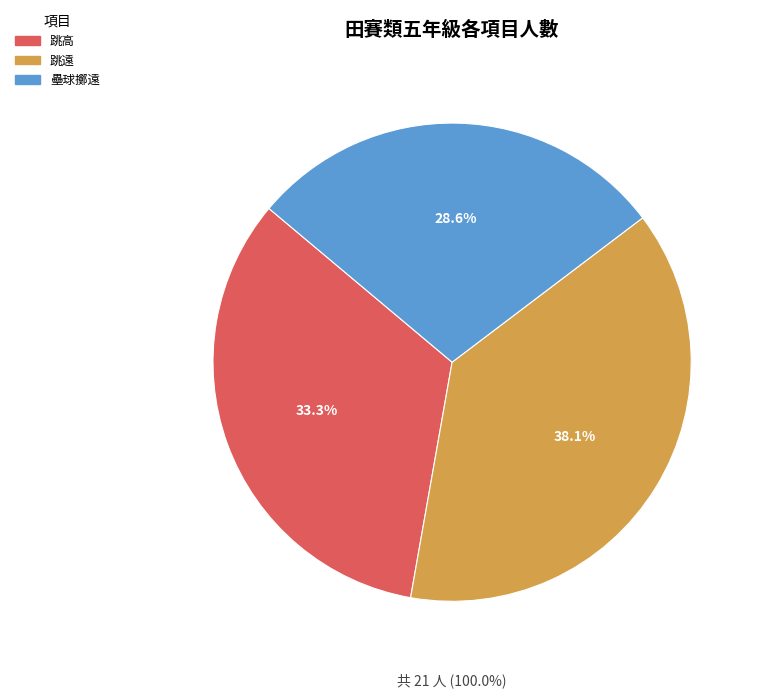

To the nearest percent, what percentage of the pie is 跳遠?

38%